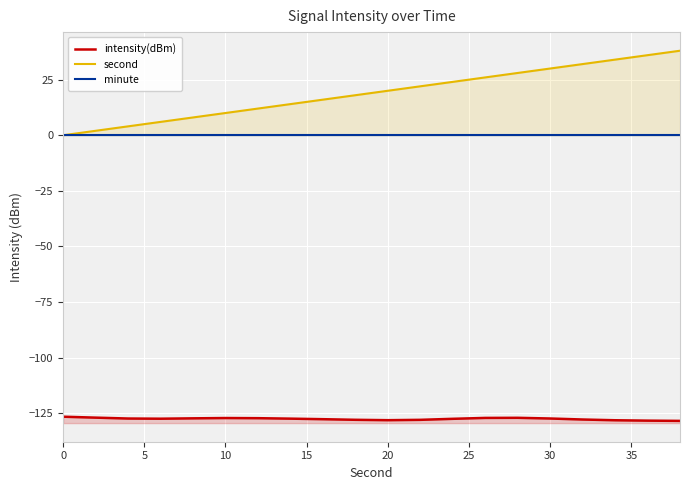

In intensity(dBm), how many points are higher than both neighbors (excluding endpoints)?

2